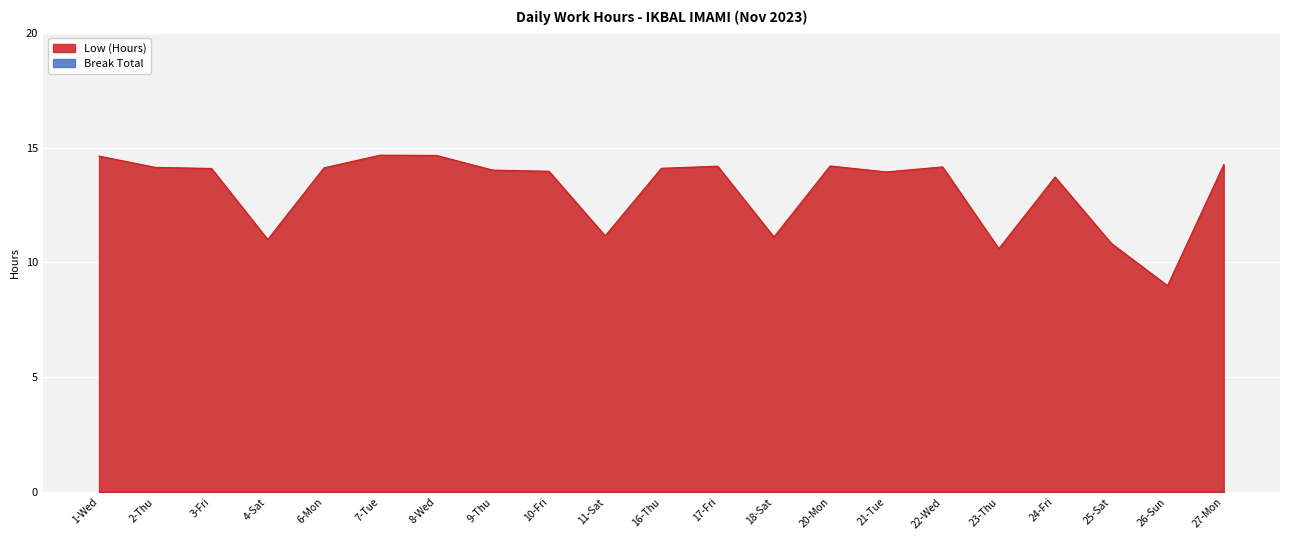

Count the number of values greater than 14.

12